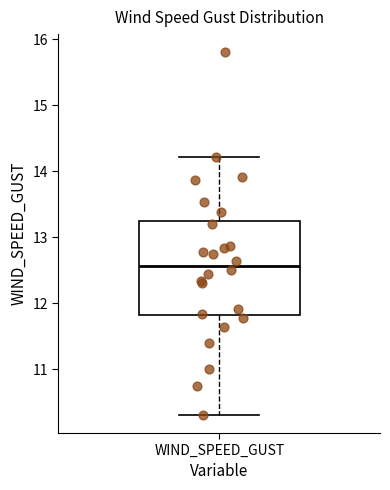

Where is the lower edge of the box for WIND_SPEED_GUST on the y-axis? The values are not printed on the chart, so give them approximately, as read against the axis.

11.8